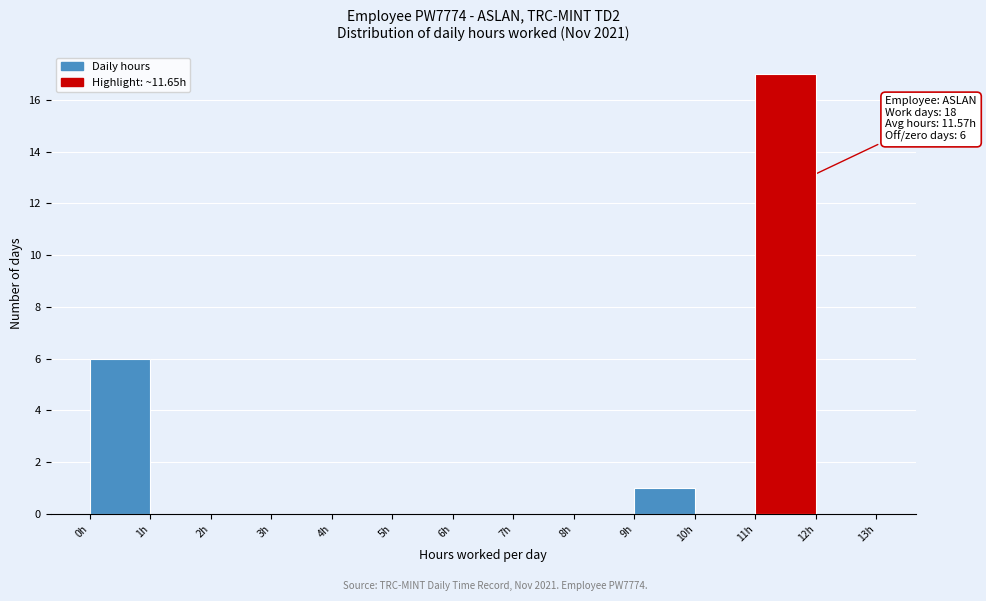

Over which range of the x-axis is the bar tallest?

11 to 12